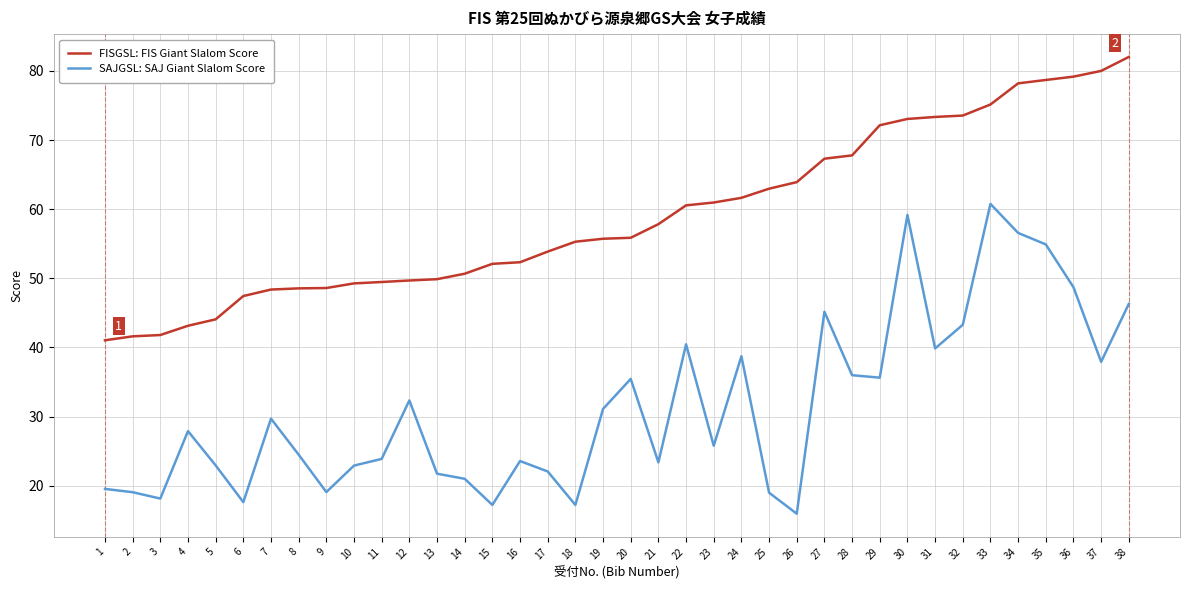

True or false: FISGSL: FIS Giant Slalom Score and SAJGSL: SAJ Giant Slalom Score intersect in this chart.

False